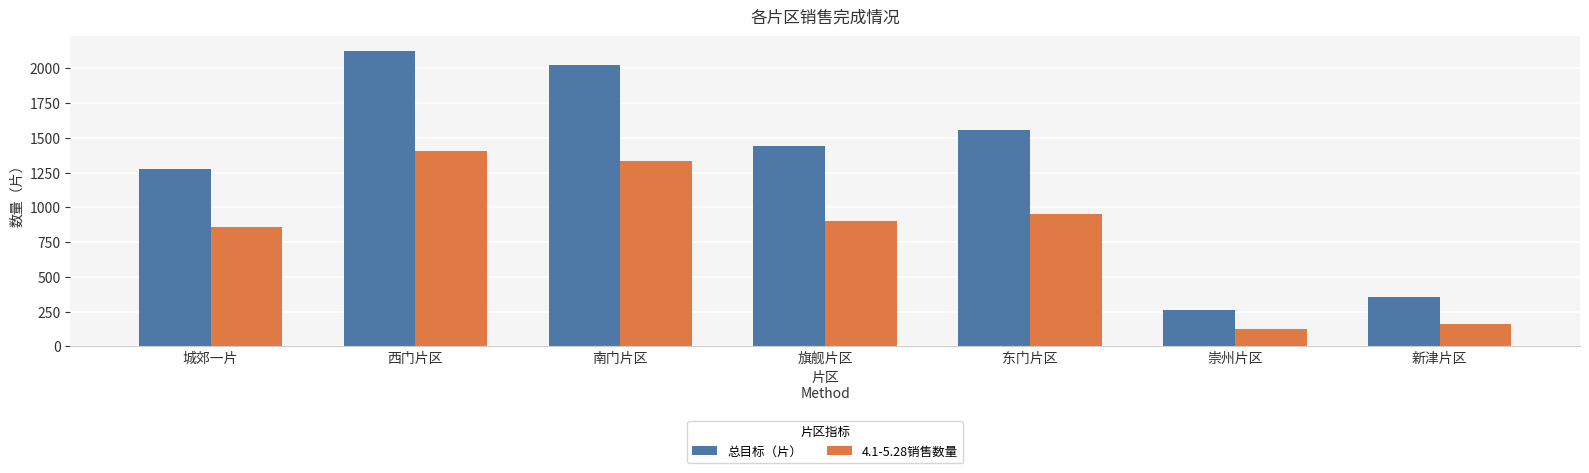

What is the maximum value for 总目标（片）?

2123.0